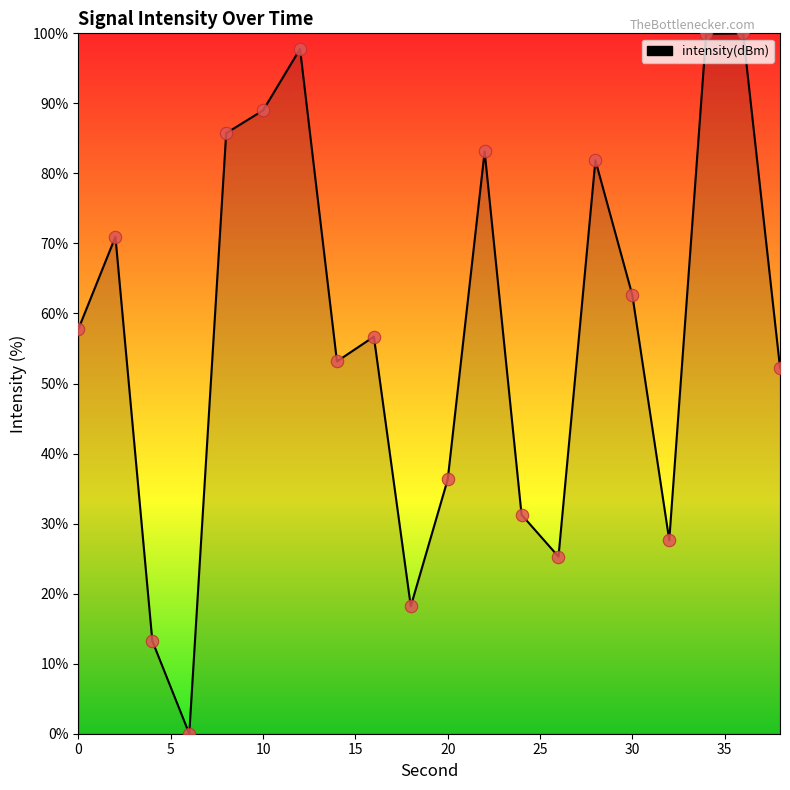

What is the greatest value displayed?

100.0